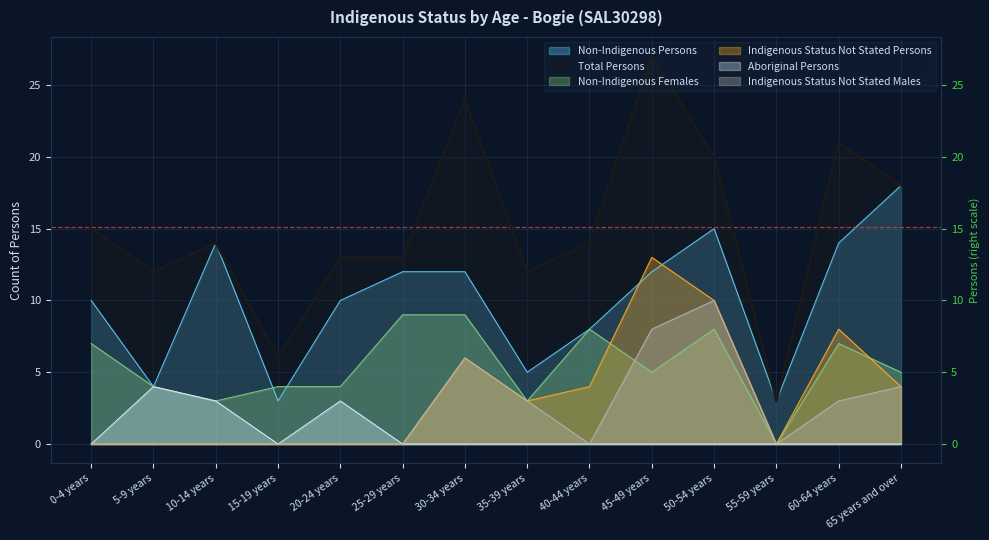

Reading left to right, extract all data points from this chart.

Non-Indigenous Persons: 0-4 years=10	5-9 years=4	10-14 years=14	15-19 years=3	20-24 years=10	25-29 years=12	30-34 years=12	35-39 years=5	40-44 years=8	45-49 years=12	50-54 years=15	55-59 years=3	60-64 years=14	65 years and over=18
Total Persons: 0-4 years=15	5-9 years=12	10-14 years=14	15-19 years=6	20-24 years=13	25-29 years=13	30-34 years=24	35-39 years=12	40-44 years=14	45-49 years=27	50-54 years=20	55-59 years=3	60-64 years=21	65 years and over=18
Non-Indigenous Females: 0-4 years=7	5-9 years=4	10-14 years=3	15-19 years=4	20-24 years=4	25-29 years=9	30-34 years=9	35-39 years=3	40-44 years=8	45-49 years=5	50-54 years=8	55-59 years=0	60-64 years=7	65 years and over=5
Indigenous Status Not Stated Persons: 0-4 years=0	5-9 years=0	10-14 years=0	15-19 years=0	20-24 years=0	25-29 years=0	30-34 years=6	35-39 years=3	40-44 years=4	45-49 years=13	50-54 years=10	55-59 years=0	60-64 years=8	65 years and over=4
Aboriginal Persons: 0-4 years=0	5-9 years=4	10-14 years=3	15-19 years=0	20-24 years=3	25-29 years=0	30-34 years=0	35-39 years=0	40-44 years=0	45-49 years=0	50-54 years=0	55-59 years=0	60-64 years=0	65 years and over=0
Indigenous Status Not Stated Males: 0-4 years=0	5-9 years=0	10-14 years=0	15-19 years=0	20-24 years=0	25-29 years=0	30-34 years=6	35-39 years=3	40-44 years=0	45-49 years=8	50-54 years=10	55-59 years=0	60-64 years=3	65 years and over=4